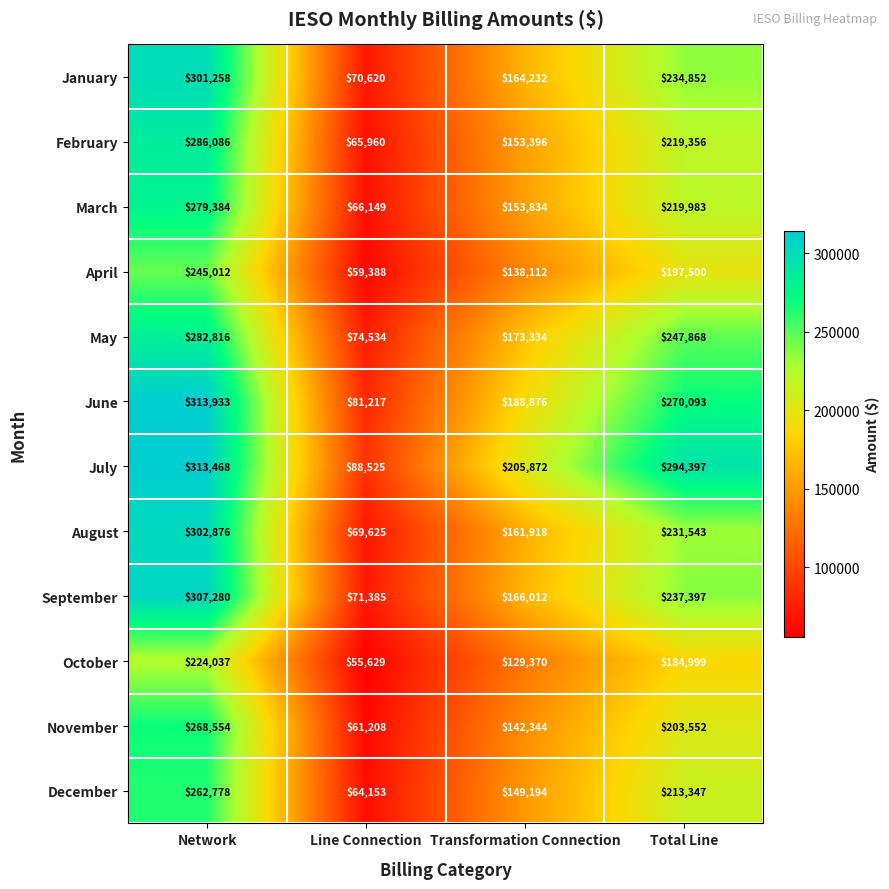

At which label is March closest to 172766?

Transformation Connection